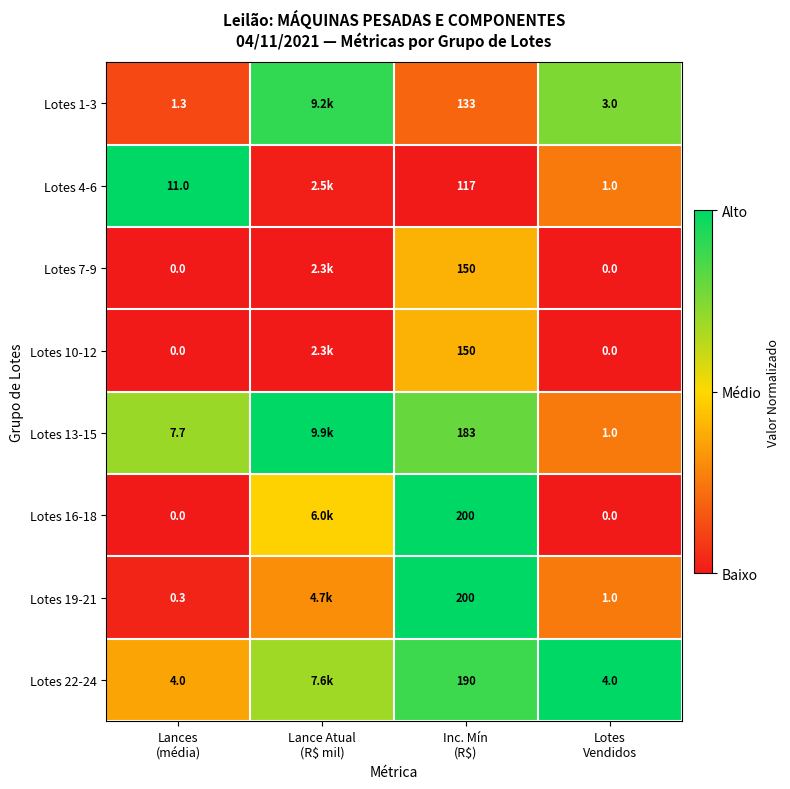

The value of Lotes 13-15 at Lance Atual (R$ mil) is 1.6. True or false?

False